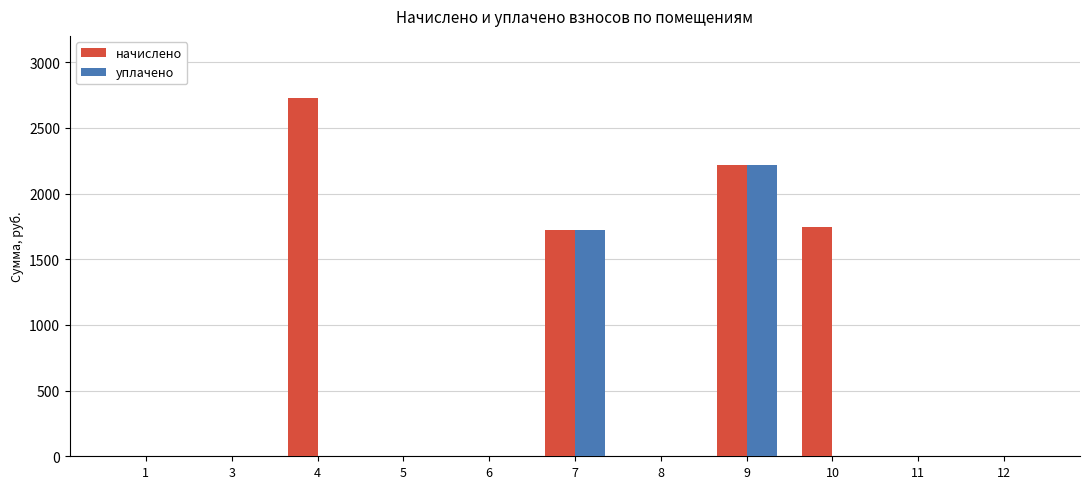

Between 4 and 12, which series saw the biggest shift?

начислено